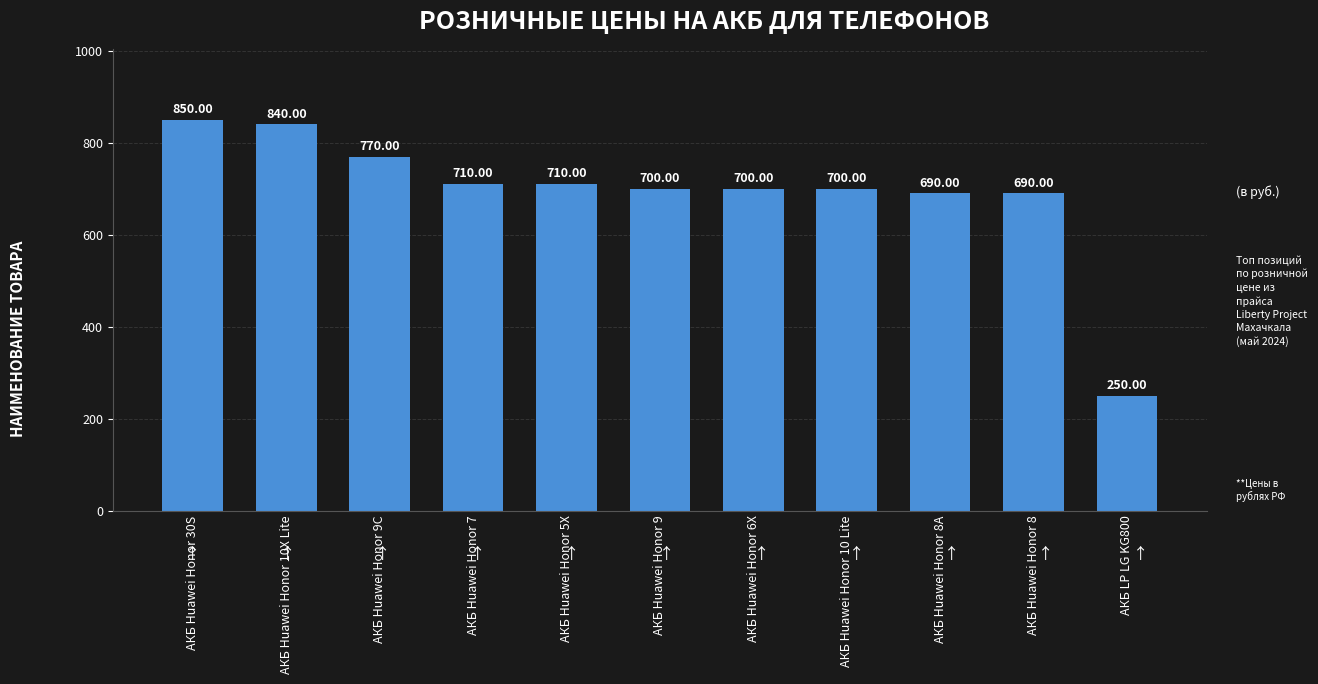

How many series are shown in this chart?

1